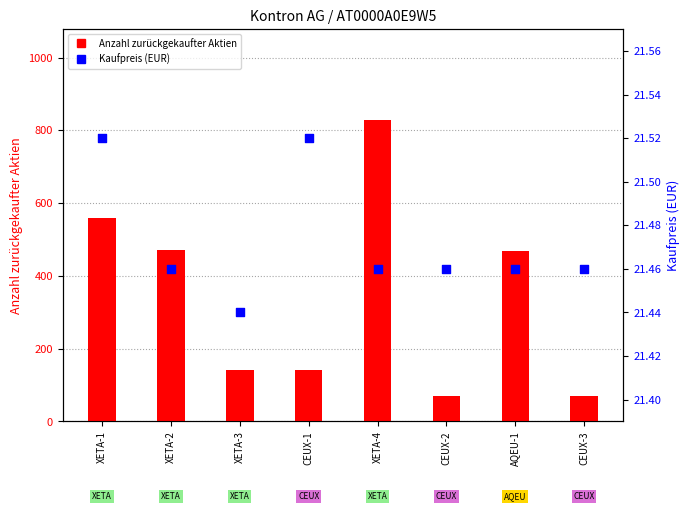

At how many categories does at least one series exceed 619?

1